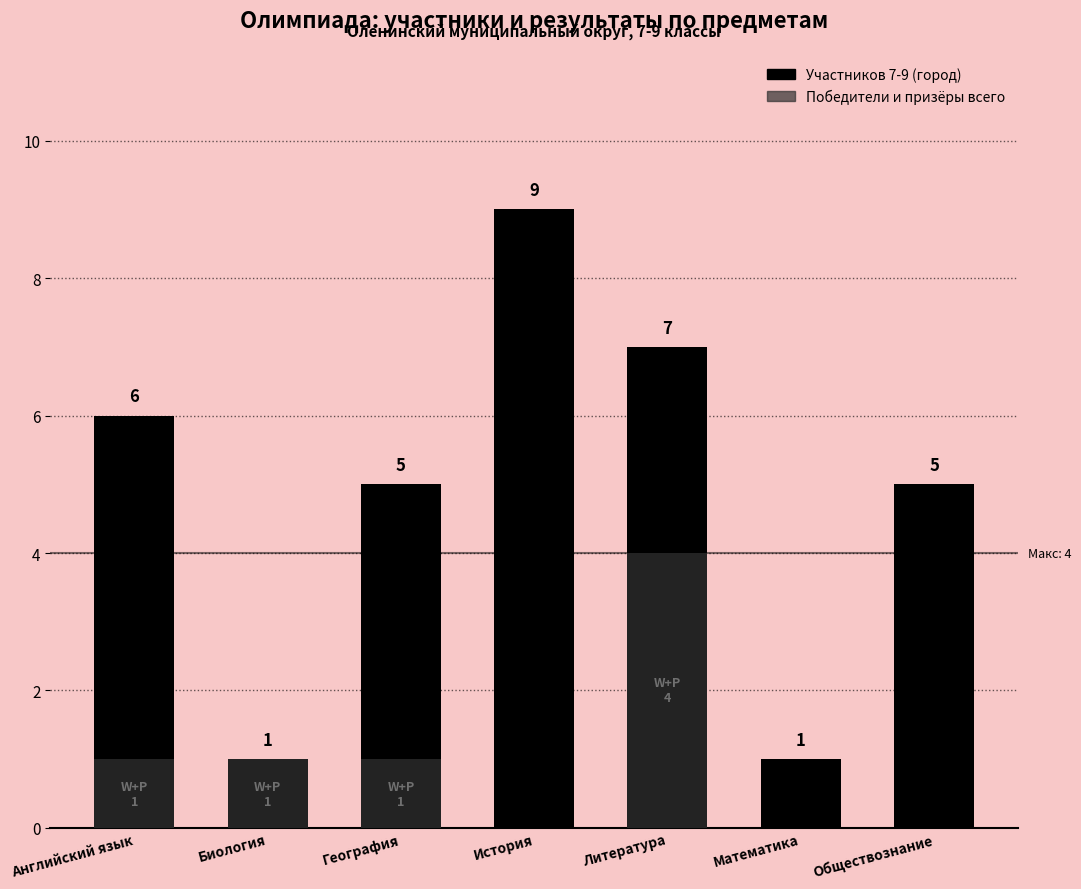

What are all the series names shown in the legend?

Участников 7-9 (город), Победители и призёры всего